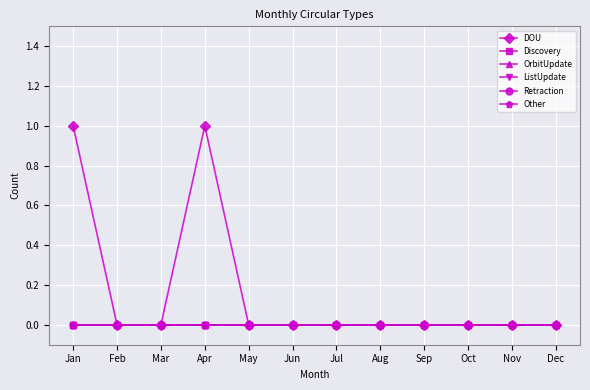

Where is the first local maximum for DOU?

Apr